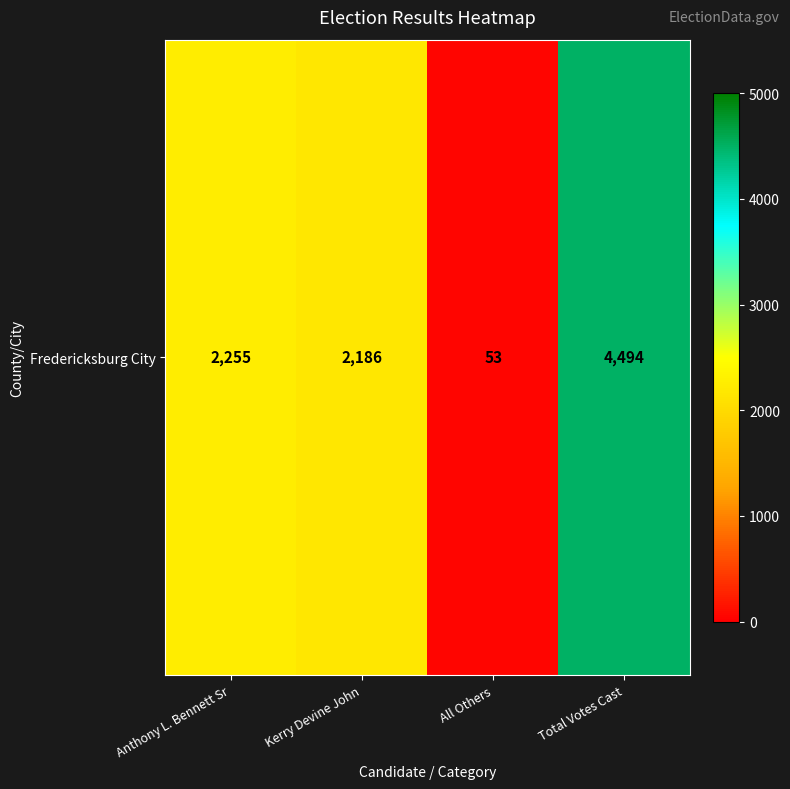

List the labels in order of value, smallest first.

All Others, Kerry Devine John, Anthony L. Bennett Sr, Total Votes Cast